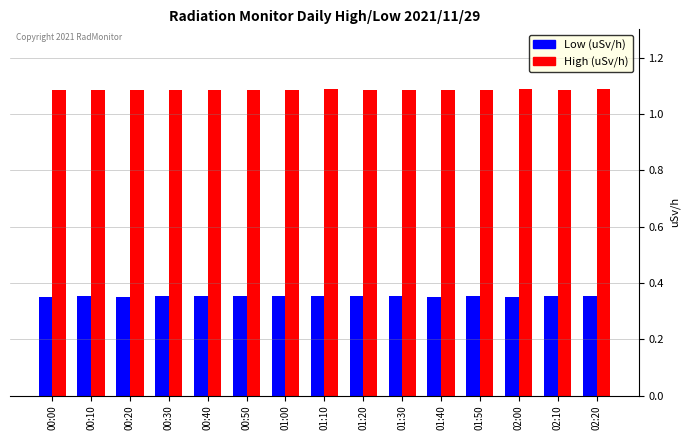

What is the difference between the highest and lowest values at 01:20?

0.7